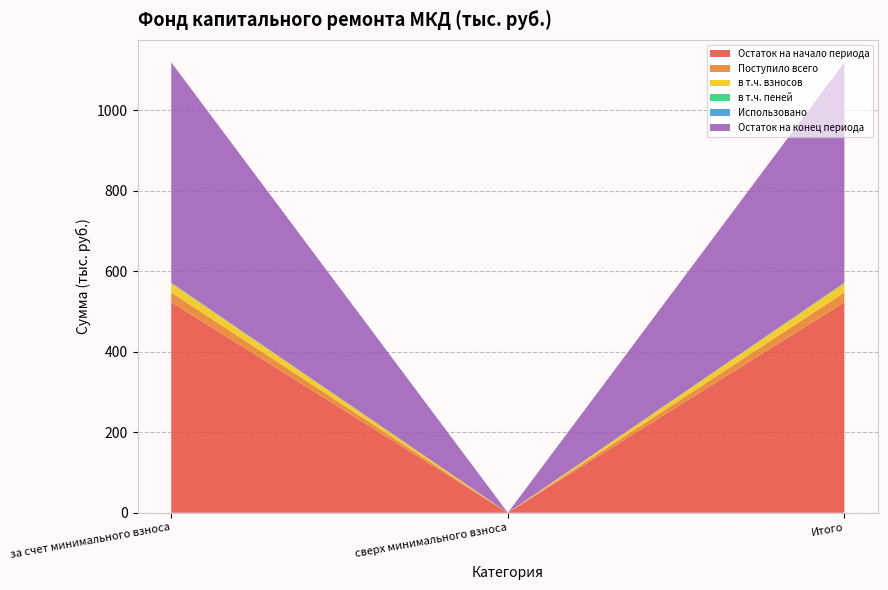

Reading left to right, extract all data points from this chart.

Остаток на начало периода: 522.8	0.0	522.8
Поступило всего: 24.3	0.0	24.3
в т.ч. взносов: 22.8	0.0	22.8
в т.ч. пеней: 1.5	0.0	1.5
Использовано: 0.0	0.0	0.0
Остаток на конец периода: 547.1	0.0	547.1